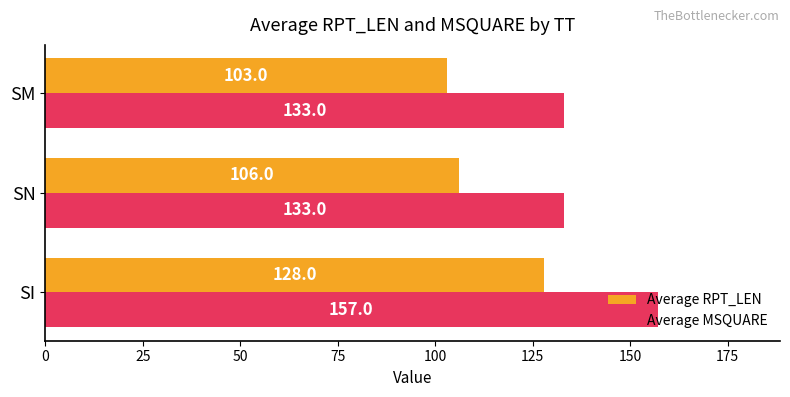

Read the Average RPT_LEN value at SI, to the nearest 10.

130